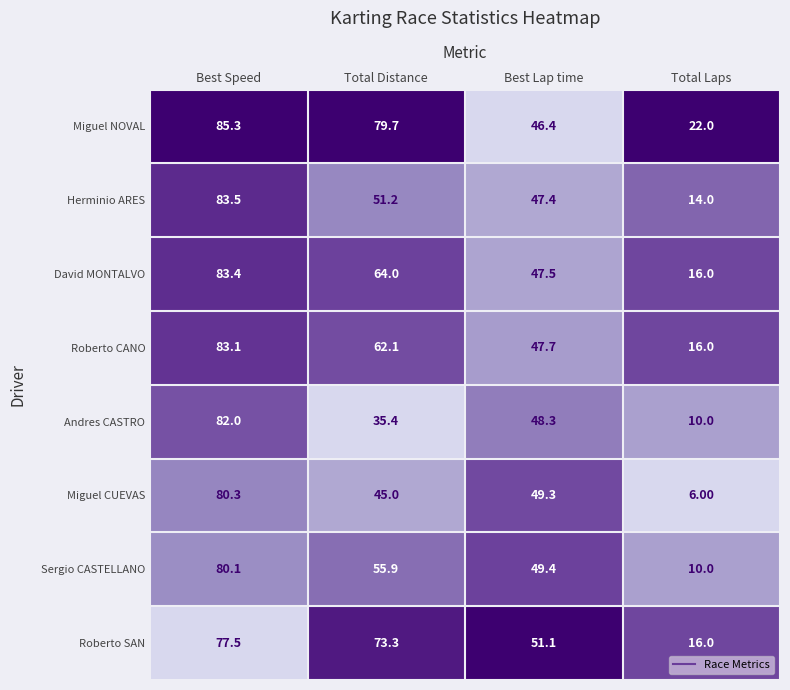

At which label is Sergio CASTELLANO closest to 45?

Best Lap time